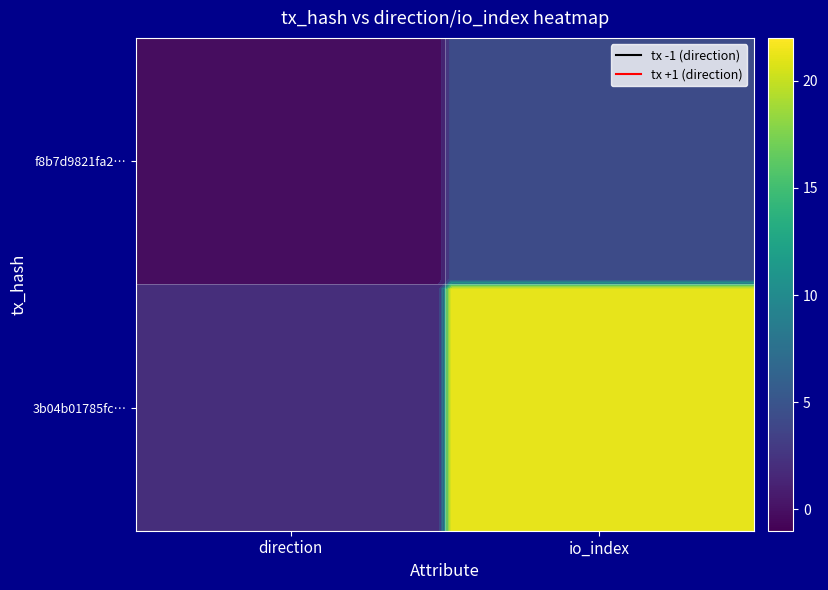

Which series changed the most between direction and io_index?

3b04b01785fc…